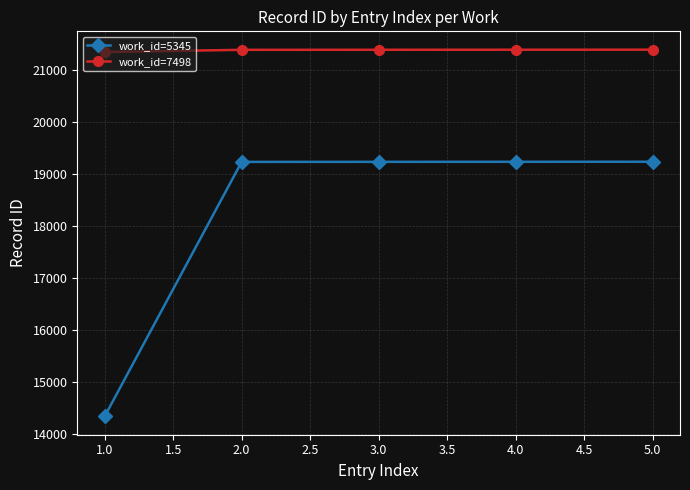

What value does the work_id=7498 series have at 4.0?

21398